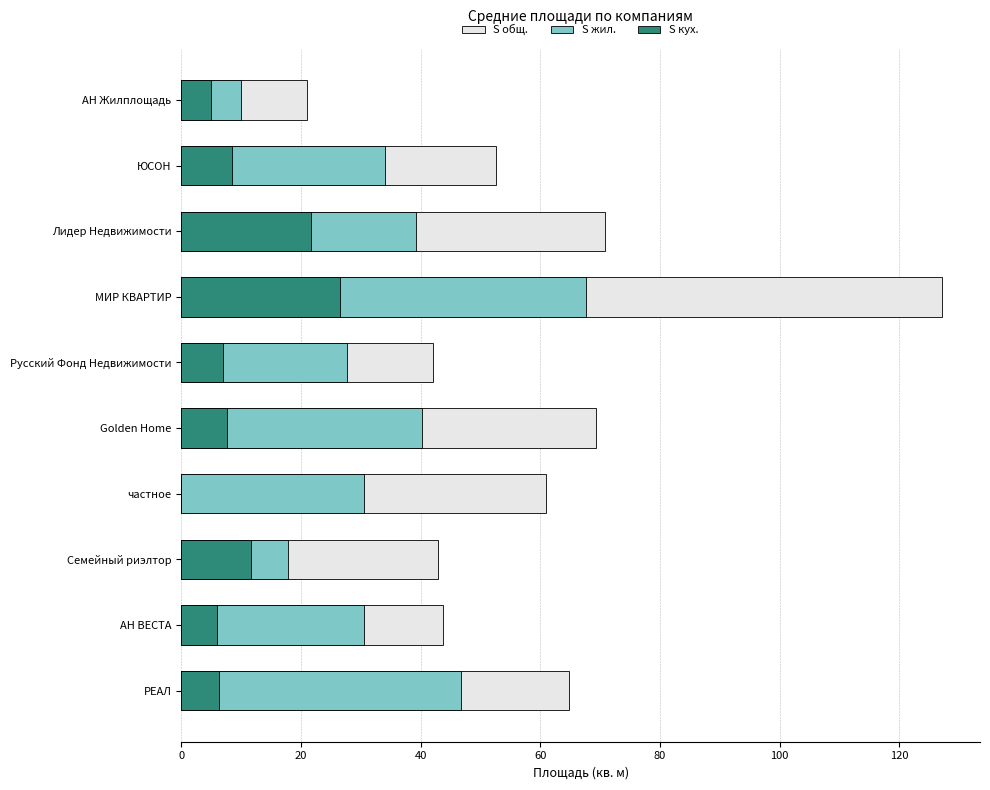

What is the difference between the second highest and minimum values in the S жил. series?

36.8